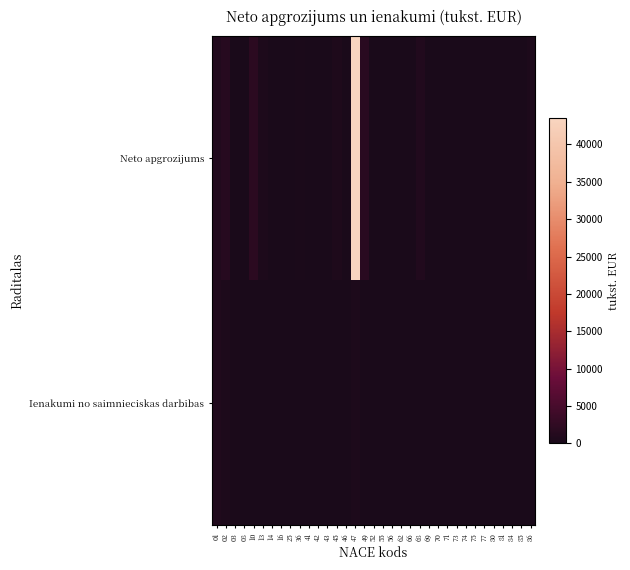

Reading right to left, list all the values displayed in this chart.

Neto apgrozijums: 86=360.6	85=1.4	84=82.2	81=0.0	80=0.0	77=0.0	75=0.0	74=0.0	73=13.0	71=8.9	70=0.0	69=0.0	68=877.0	66=0.0	62=21.8	56=17.2	55=75.4	52=0.0	49=1777.9	47=43540.4	46=0.0	45=630.7	43=40.9	42=1.2	41=31.0	36=254.3	25=1.3	16=28.4	14=0.0	13=378.1	10=1969.2	08=0.6	03=0.0	02=1389.9	01=994.3
Ienakumi no saimnieciskas darbibas: 86=102.8	85=0.0	84=0.0	81=2.1	80=2.2	77=0.2	75=0.6	74=0.5	73=0.0	71=0.0	70=0.8	69=130.3	68=91.2	66=0.0	62=0.0	56=65.3	55=45.4	52=1.5	49=67.4	47=381.5	46=22.8	45=15.7	43=3.7	42=0.0	41=4.9	36=0.0	25=0.0	16=2.1	14=0.1	13=0.0	10=7.9	08=0.0	03=283.6	02=380.7	01=817.5